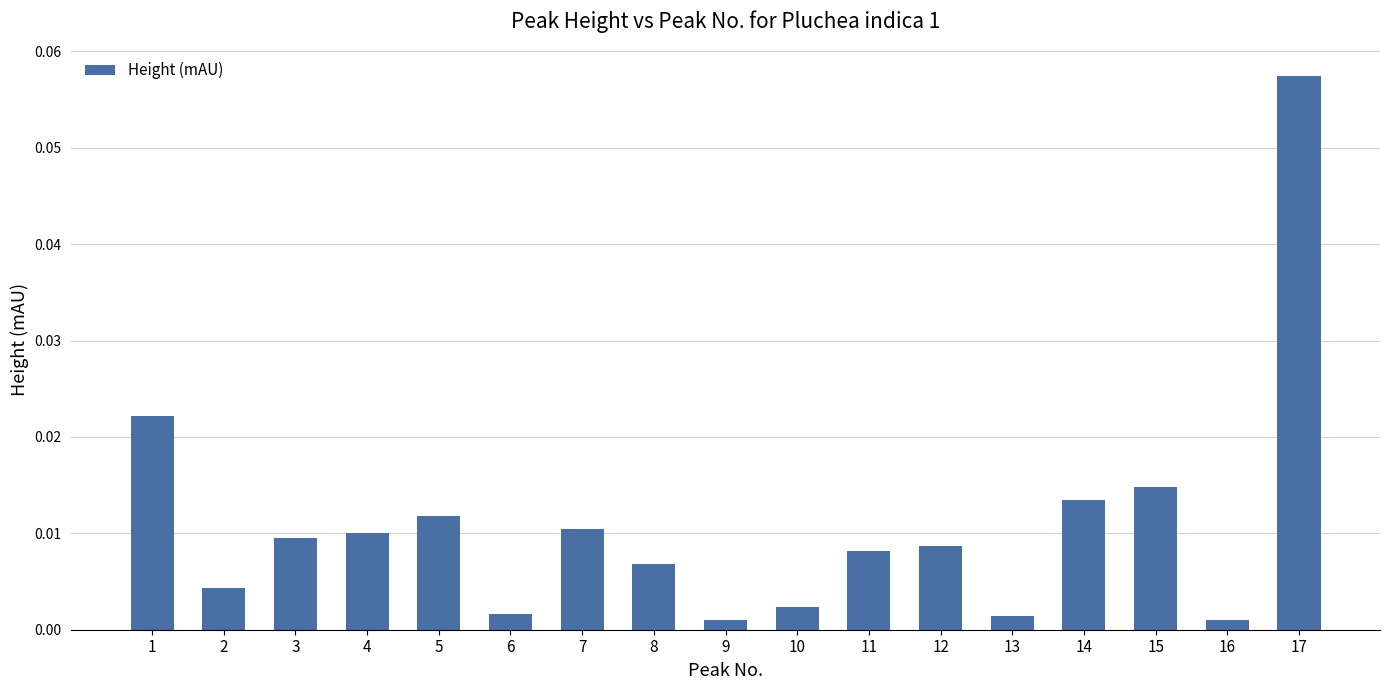

Between 14 and 2, which is larger?

14